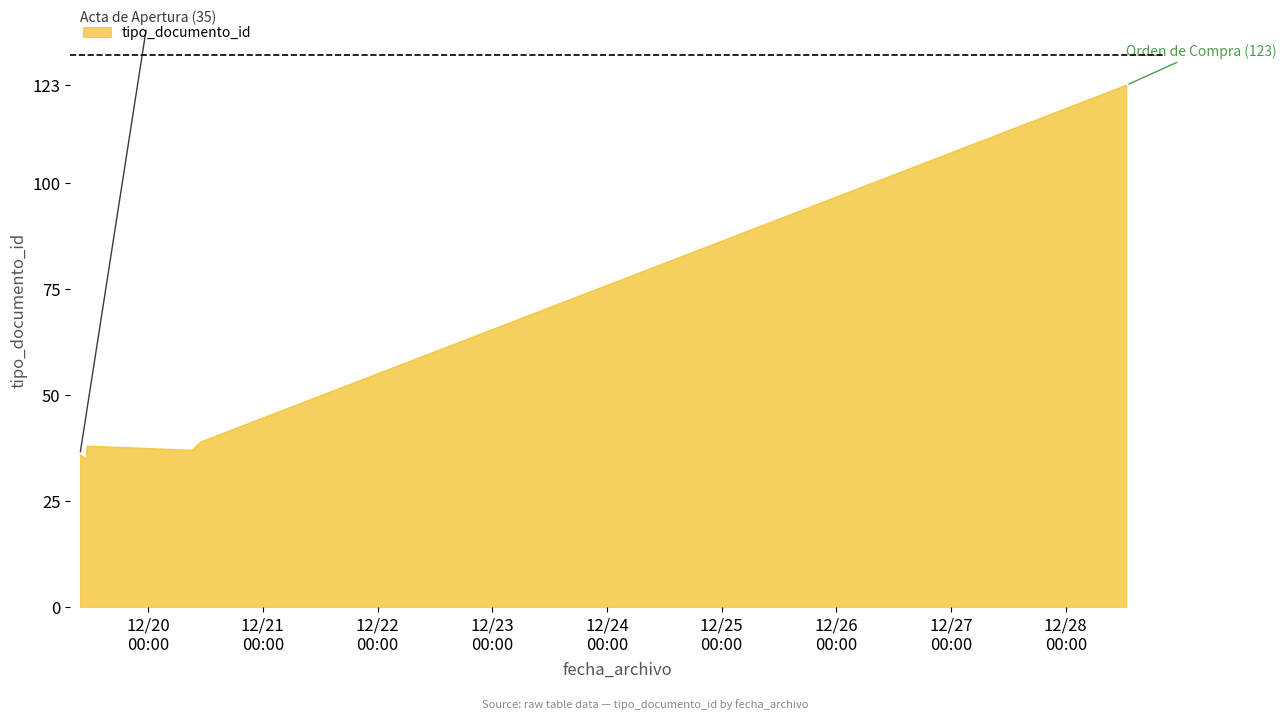

True or false: there are more than 1 points higher than both neighbors.

False